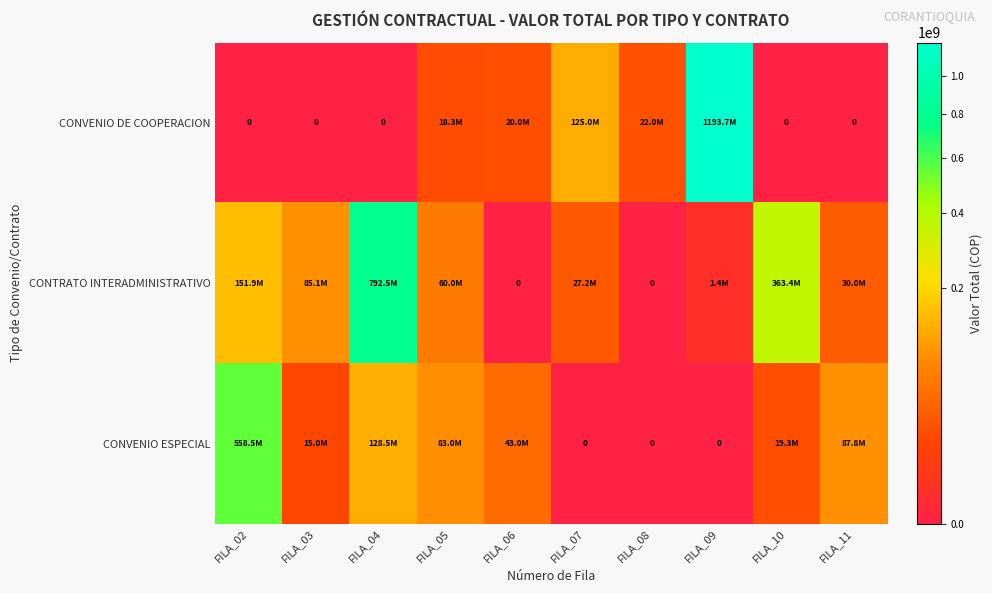

Which label corresponds to the largest value in the chart?

FILA_09